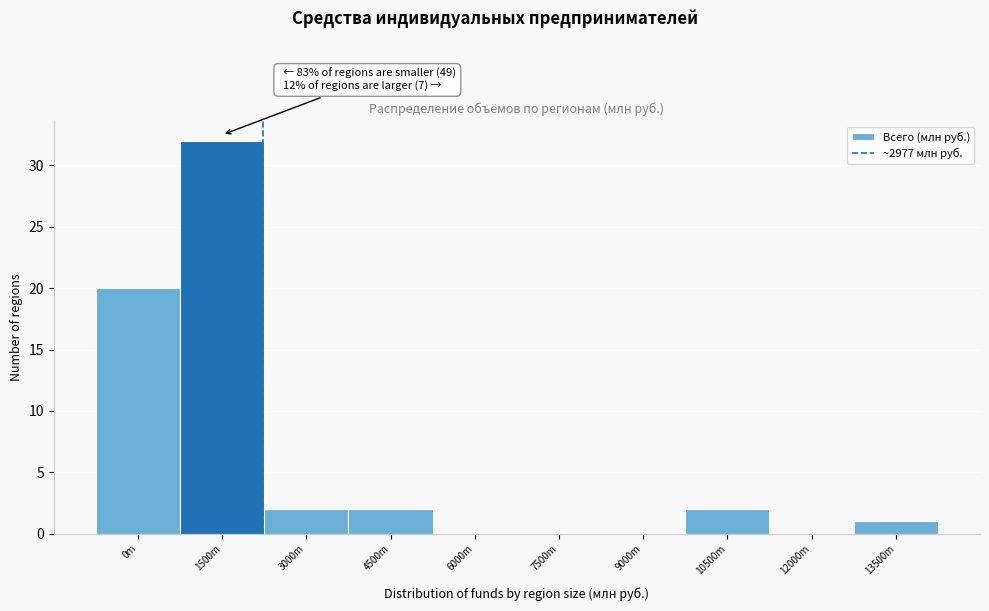

Reading left to right, what are all the values shown in this chart?

0m=20	1500m=32	3000m=2	4500m=2	6000m=0	7500m=0	9000m=0	10500m=2	12000m=0	13500m=1